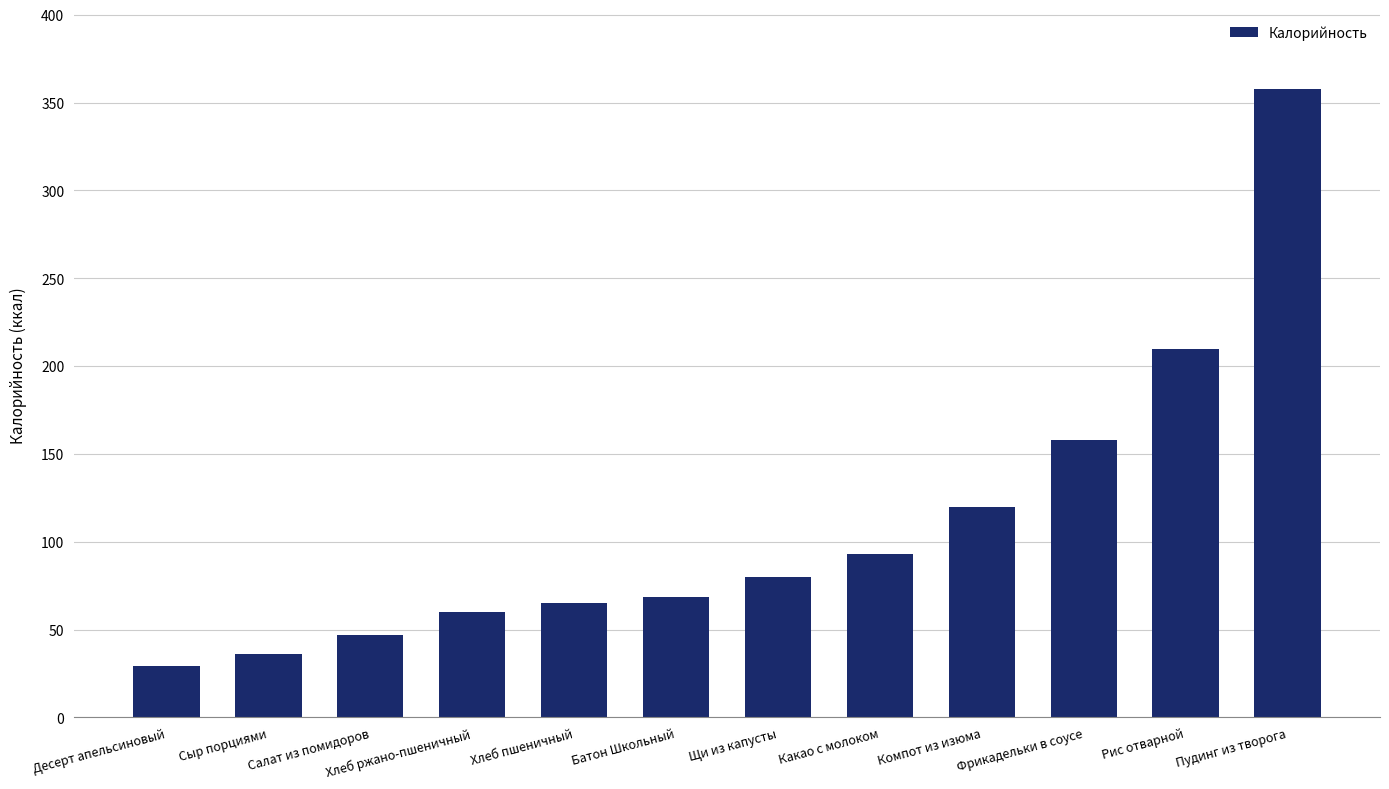

What is the label of the 1st bar from the right?

Пудинг из творога